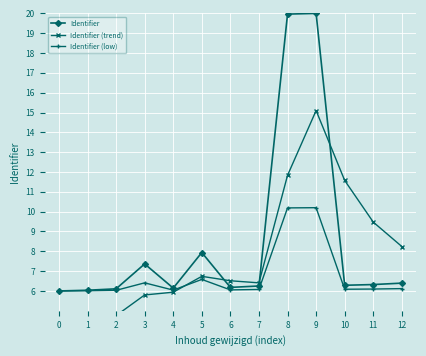

Is the value of Identifier (low) at 6 greater than the value of Identifier at 11?

No